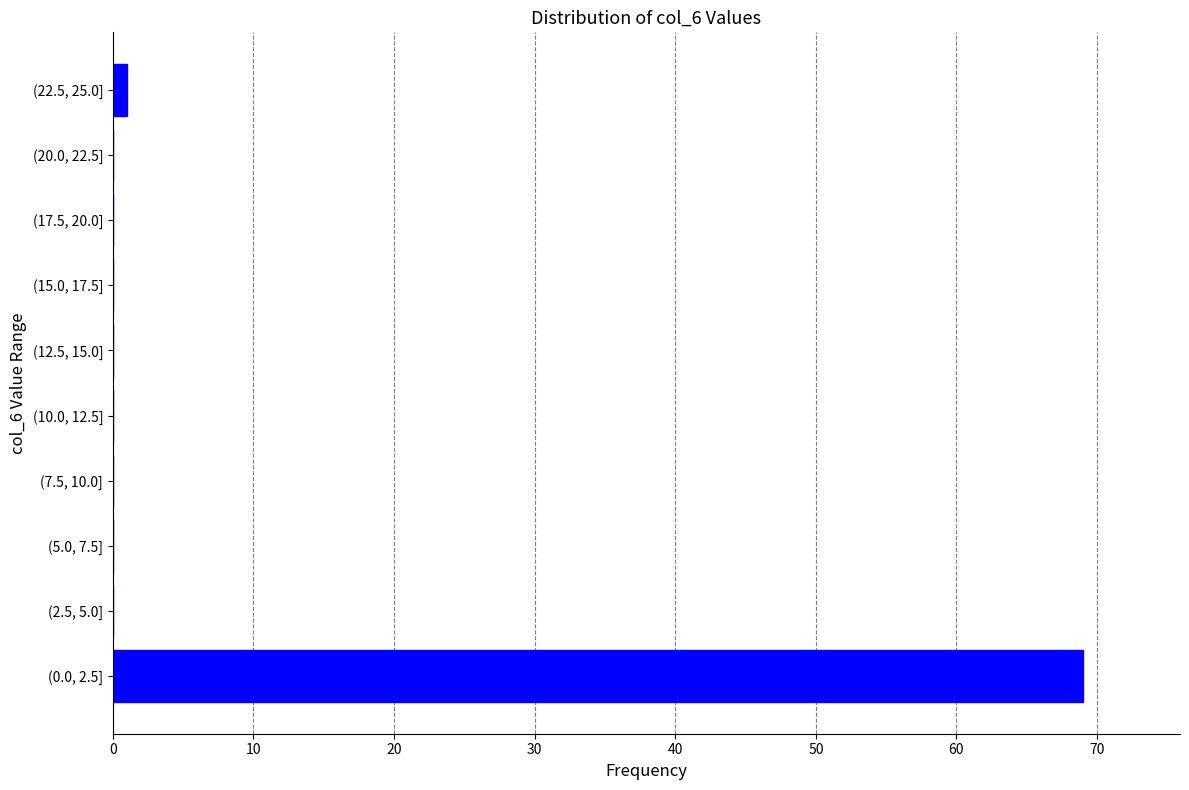

Reading bottom to top, list all the values displayed in this chart.

(0.0, 2.5]=69	(2.5, 5.0]=0	(5.0, 7.5]=0	(7.5, 10.0]=0	(10.0, 12.5]=0	(12.5, 15.0]=0	(15.0, 17.5]=0	(17.5, 20.0]=0	(20.0, 22.5]=0	(22.5, 25.0]=1